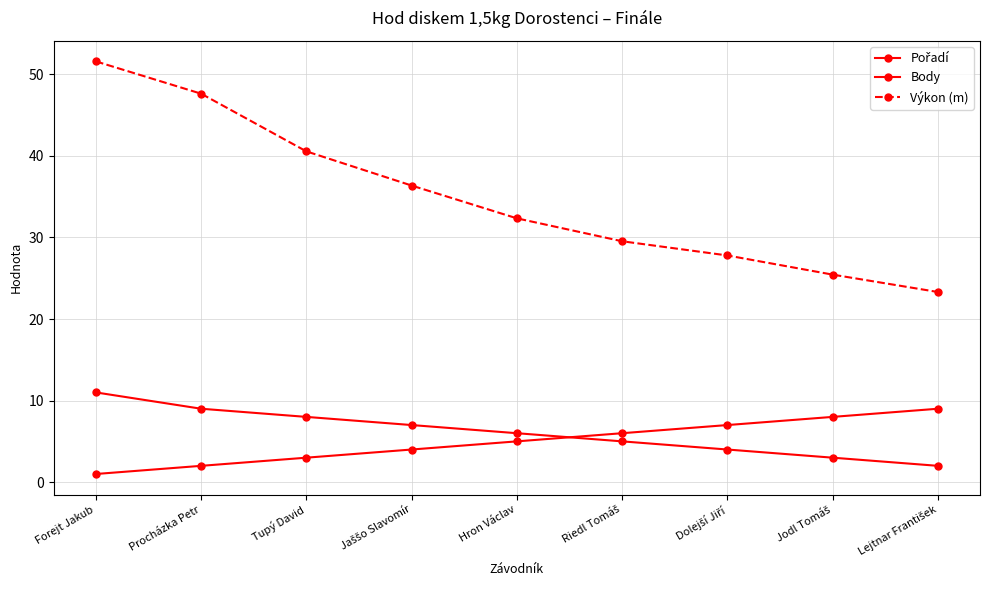

Which series has the widest spread of values?

Výkon (m)